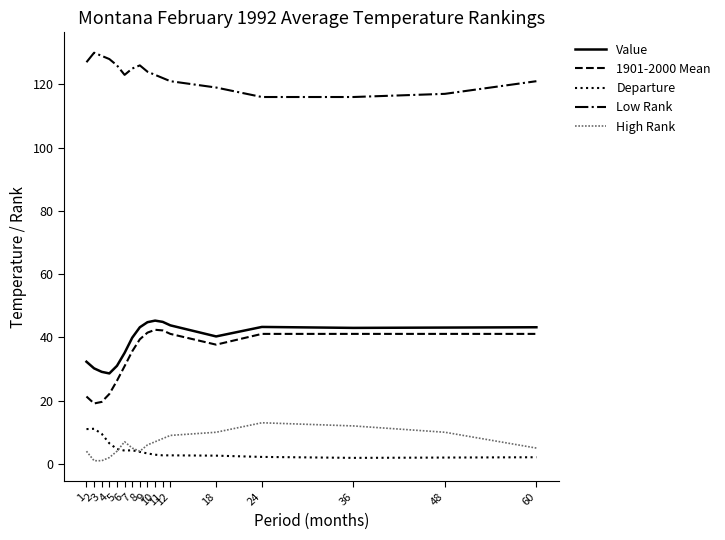

True or false: Low Rank and High Rank cross at least once.

False